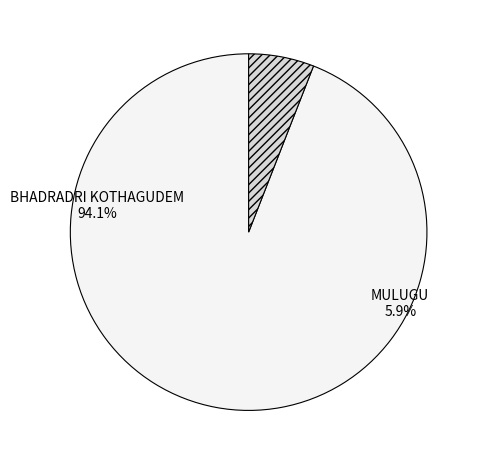

Which category accounts for the majority?

BHADRADRI KOTHAGUDEM